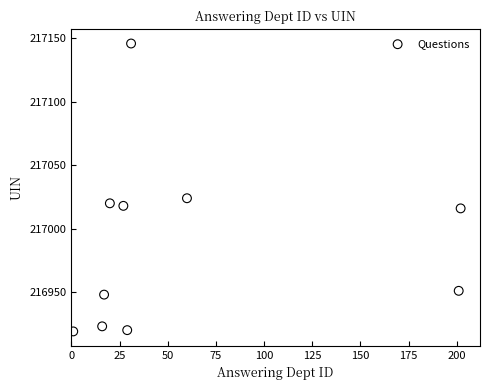

What Y value in the scatter plot is closest to 217032?

217024